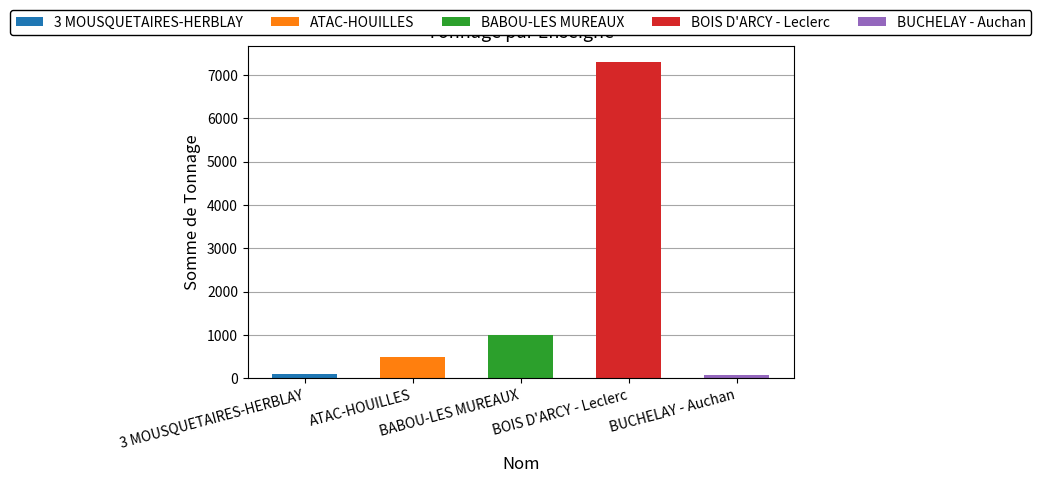

Does the chart contain any negative values?

No